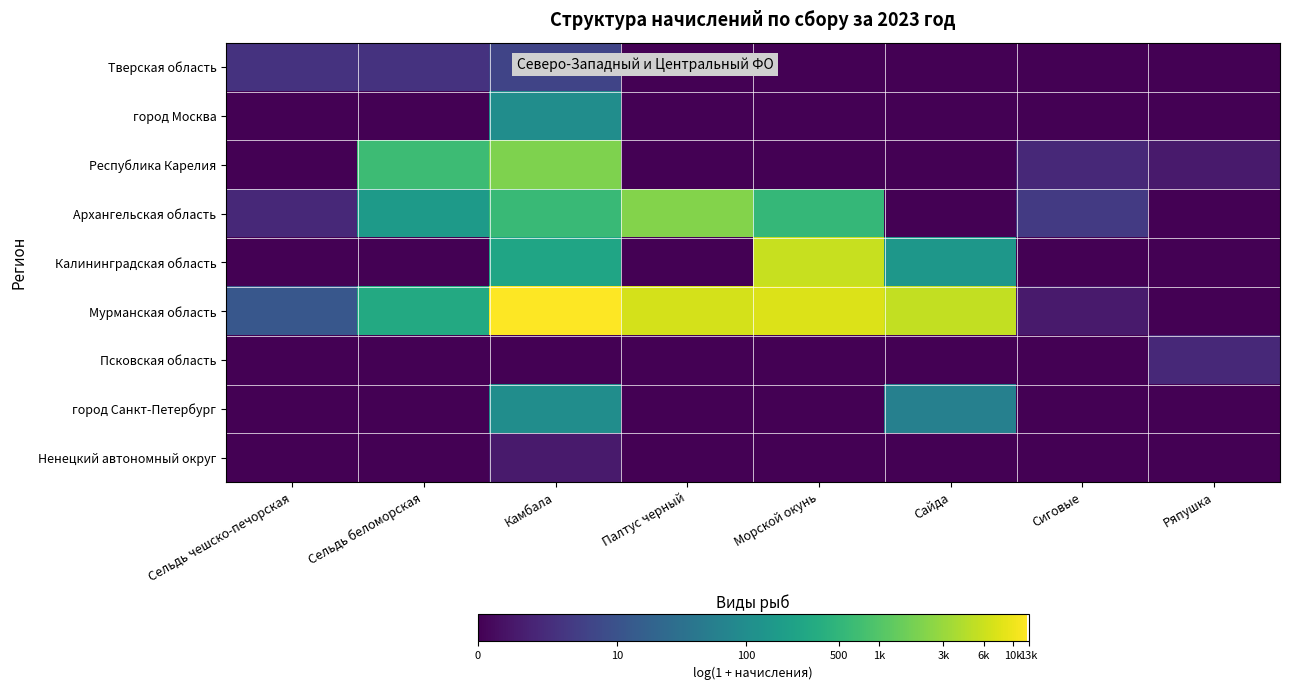

Reading right to left, extract all data points from this chart.

Тверская область: Ряпушка=0.0	Сиговые=0.0	Сайда=0.0	Морской окунь=0.0	Палтус черный=0.0	Камбала=1.9	Сельдь беломорская=1.4	Сельдь чешско-печорская=1.4
город Москва: Ряпушка=0.0	Сиговые=0.0	Сайда=0.0	Морской окунь=0.0	Палтус черный=0.0	Камбала=4.6	Сельдь беломорская=0.0	Сельдь чешско-печорская=0.0
Республика Карелия: Ряпушка=0.7	Сиговые=1.1	Сайда=0.0	Морской окунь=0.0	Палтус черный=0.0	Камбала=7.6	Сельдь беломорская=6.5	Сельдь чешско-печорская=0.0
Архангельская область: Ряпушка=0.0	Сиговые=1.6	Сайда=0.0	Морской окунь=6.3	Палтус черный=7.7	Камбала=6.4	Сельдь беломорская=5.2	Сельдь чешско-печорская=1.1
Калининградская область: Ряпушка=0.0	Сиговые=0.0	Сайда=5.0	Морской окунь=8.6	Палтус черный=0.0	Камбала=5.5	Сельдь беломорская=0.0	Сельдь чешско-печорская=0.0
Мурманская область: Ряпушка=0.0	Сиговые=0.7	Сайда=8.6	Морской окунь=9.0	Палтус черный=8.8	Камбала=9.4	Сельдь беломорская=5.7	Сельдь чешско-печорская=2.6
Псковская область: Ряпушка=1.1	Сиговые=0.0	Сайда=0.0	Морской окунь=0.0	Палтус черный=0.0	Камбала=0.0	Сельдь беломорская=0.0	Сельдь чешско-печорская=0.0
город Санкт-Петербург: Ряпушка=0.0	Сиговые=0.0	Сайда=4.1	Морской окунь=0.0	Палтус черный=0.0	Камбала=4.6	Сельдь беломорская=0.0	Сельдь чешско-печорская=0.0
Ненецкий автономный округ: Ряпушка=0.0	Сиговые=0.0	Сайда=0.0	Морской окунь=0.0	Палтус черный=0.0	Камбала=0.7	Сельдь беломорская=0.0	Сельдь чешско-печорская=0.0